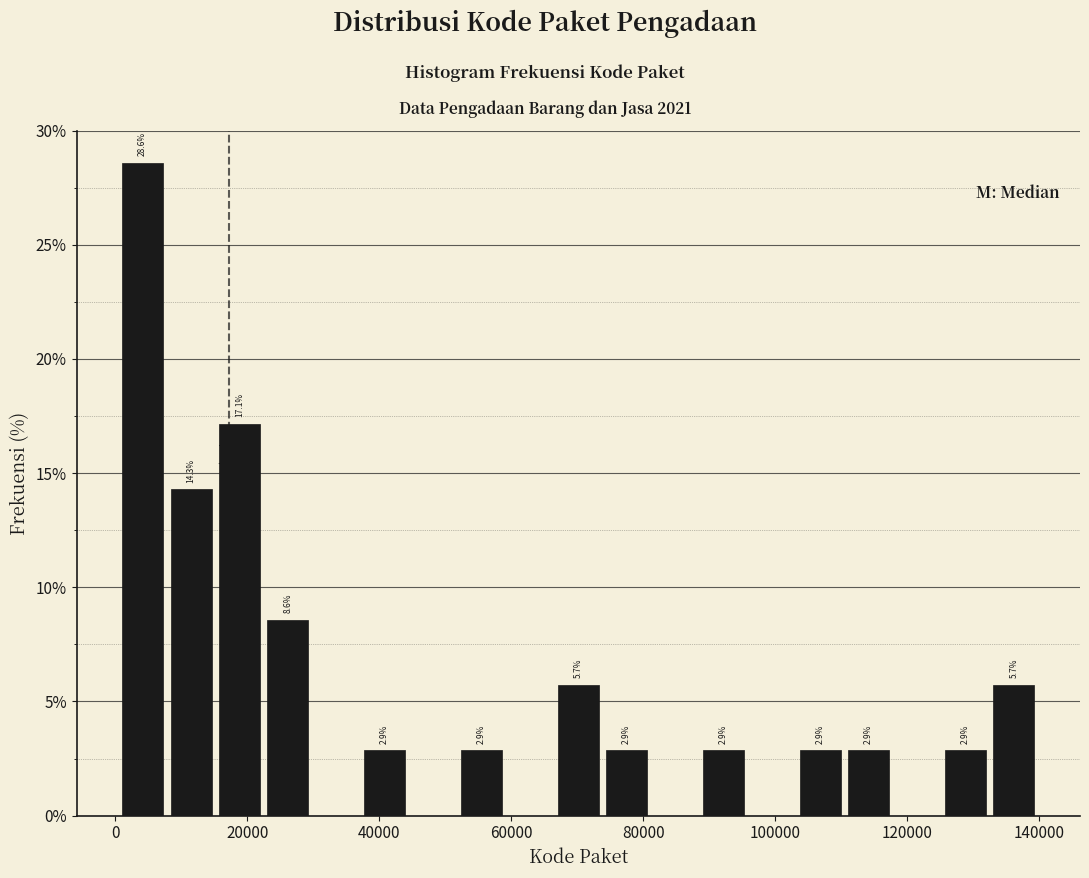

Read against the x-axis, roughly where is the centre of the tallest bar?

4000